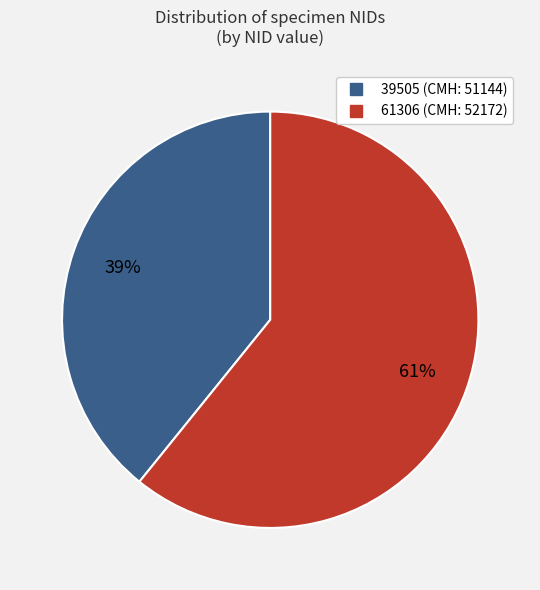

Do 39505 and 61306 together represent more than half of the pie?

Yes